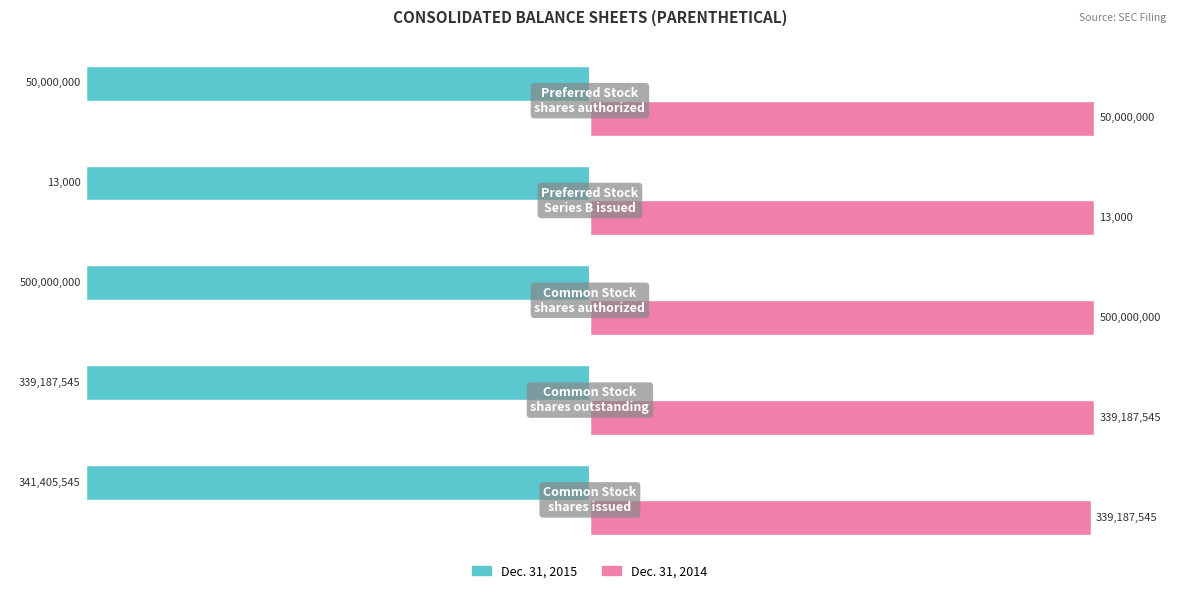

What are all the series names shown in the legend?

Dec. 31, 2015, Dec. 31, 2014